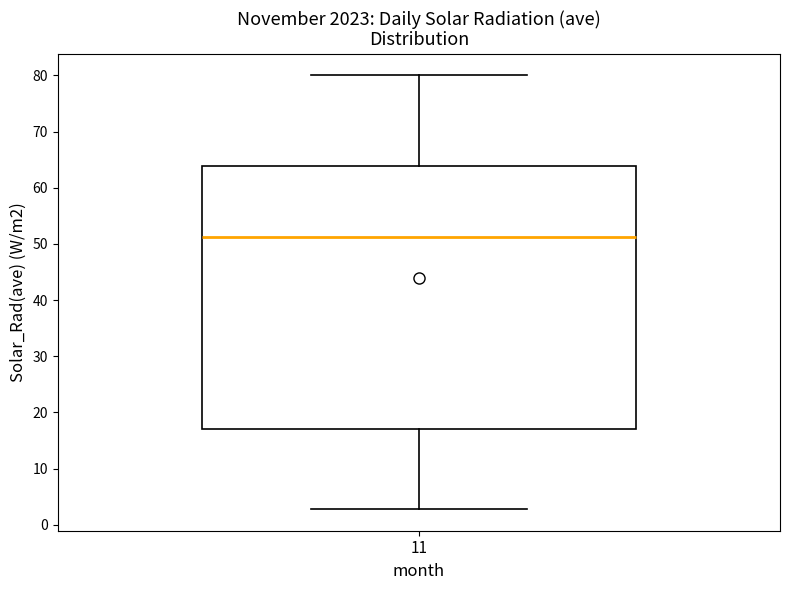

Read this box plot against the y-axis: the position of the median line, the range covered by the box, and the ends of both whiskers. The values are not printed on the chart, so give them approximately, as read against the axis.

median 51, box 17 to 64, whiskers 3 to 80